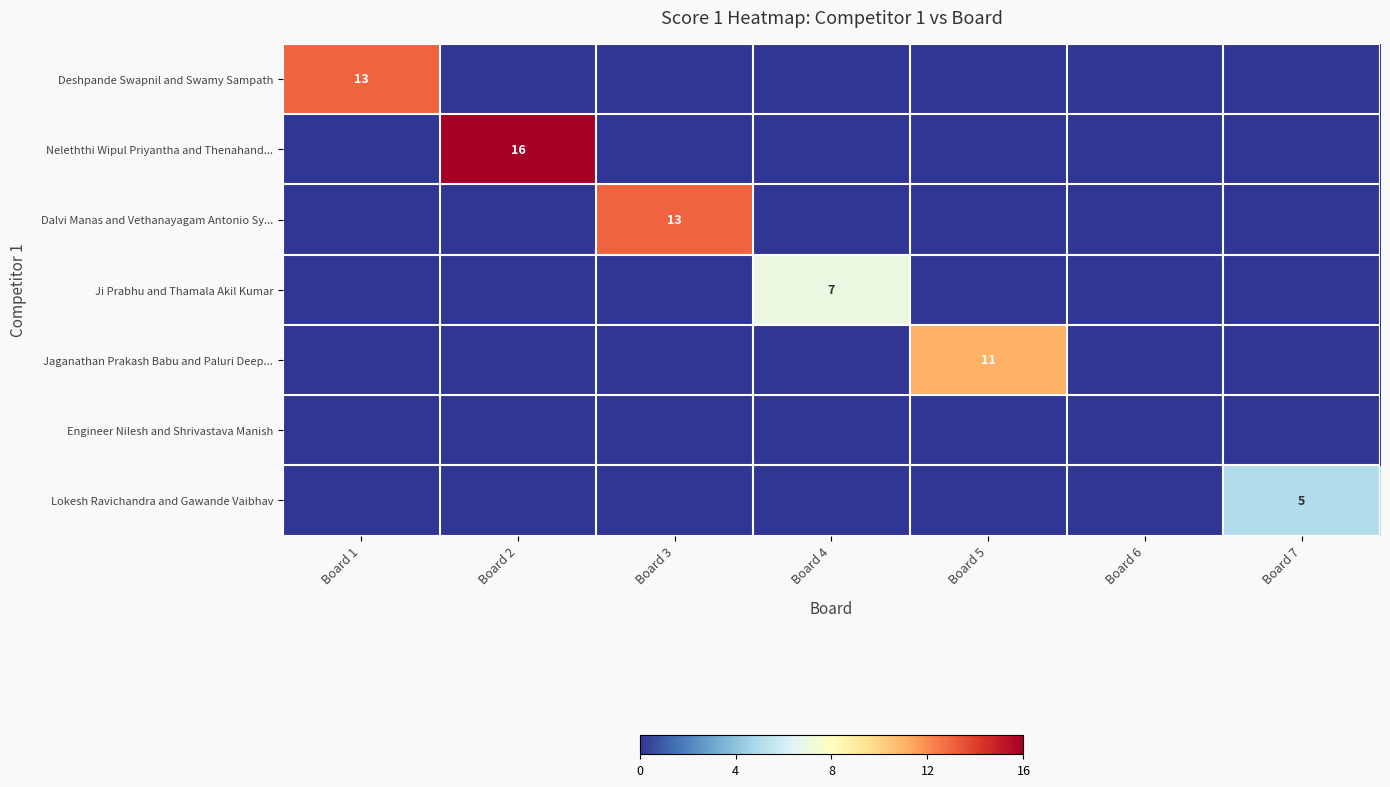

Is it true that Neleththi Wipul Priyantha and Thenahand... equals 23 at Board 2?

False